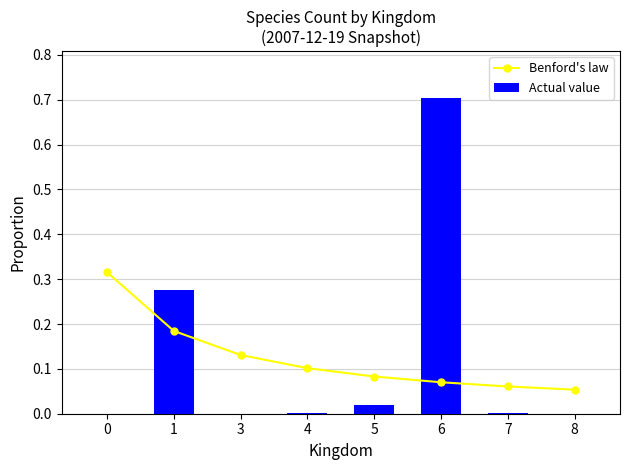

Reading right to left, list all the values displayed in this chart.

Benford's law: 0.1	0.1	0.1	0.1	0.1	0.1	0.2	0.3
Actual value: 0.0	0.0	0.7	0.0	0.0	0.0	0.3	0.0